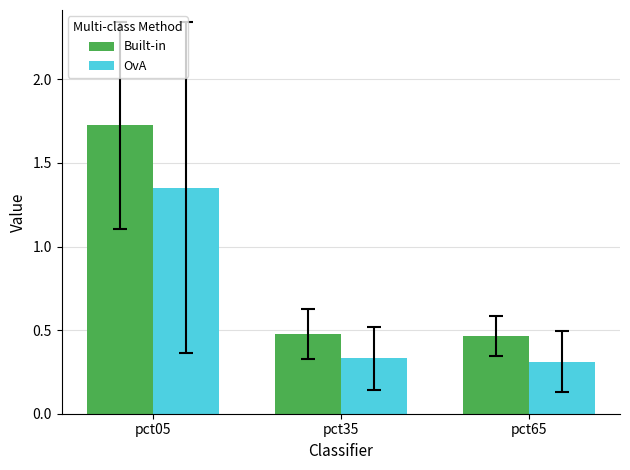

Where is OvA nearest to the value 0?

pct65